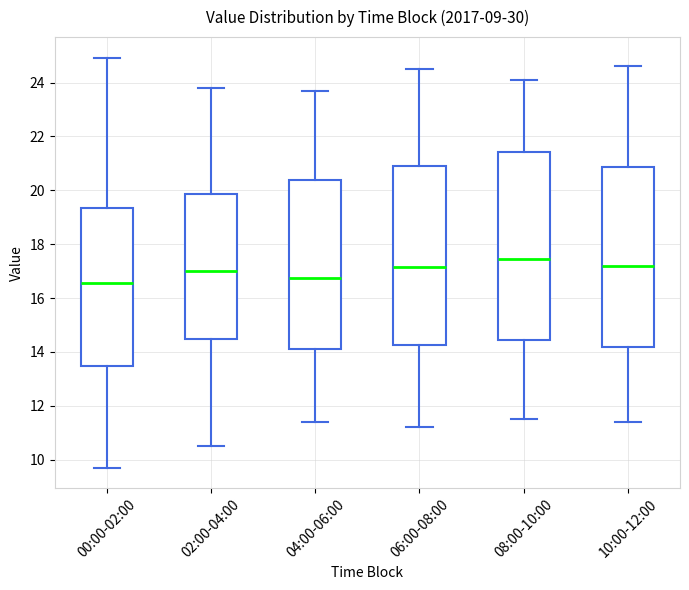

Reading left to right, read every box against the y-axis: the position of its median line, the range the box covers, and the ends of its whiskers. The values are not printed on the chart, so give them approximately, as read against the axis.

00:00-02:00: median 16.6, box 13.4 to 19.4, whiskers 9.8 to 25.0
02:00-04:00: median 17.0, box 14.4 to 19.8, whiskers 10.6 to 23.8
04:00-06:00: median 16.8, box 14.2 to 20.4, whiskers 11.4 to 23.8
06:00-08:00: median 17.2, box 14.2 to 21.0, whiskers 11.2 to 24.6
08:00-10:00: median 17.4, box 14.4 to 21.4, whiskers 11.6 to 24.2
10:00-12:00: median 17.2, box 14.2 to 20.8, whiskers 11.4 to 24.6